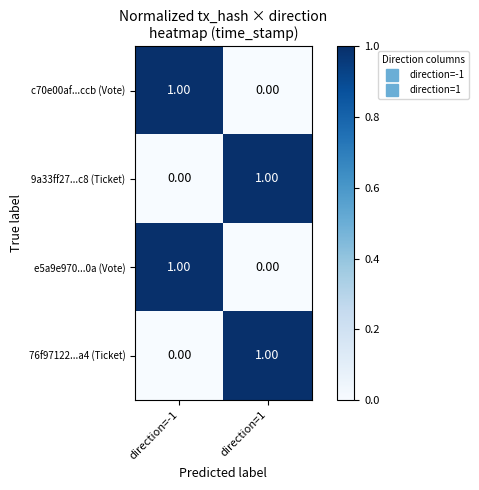

Is the value of c70e00af...ccb (Vote) at direction=1 greater than the value of 9a33ff27...c8 (Ticket) at direction=1?

No